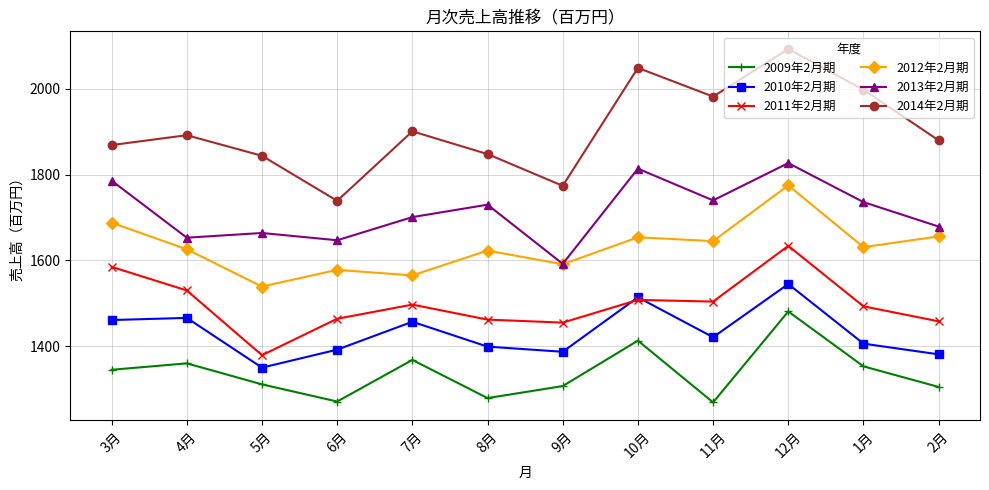

Which series changed the most between 7月 and 12月?

2012年2月期